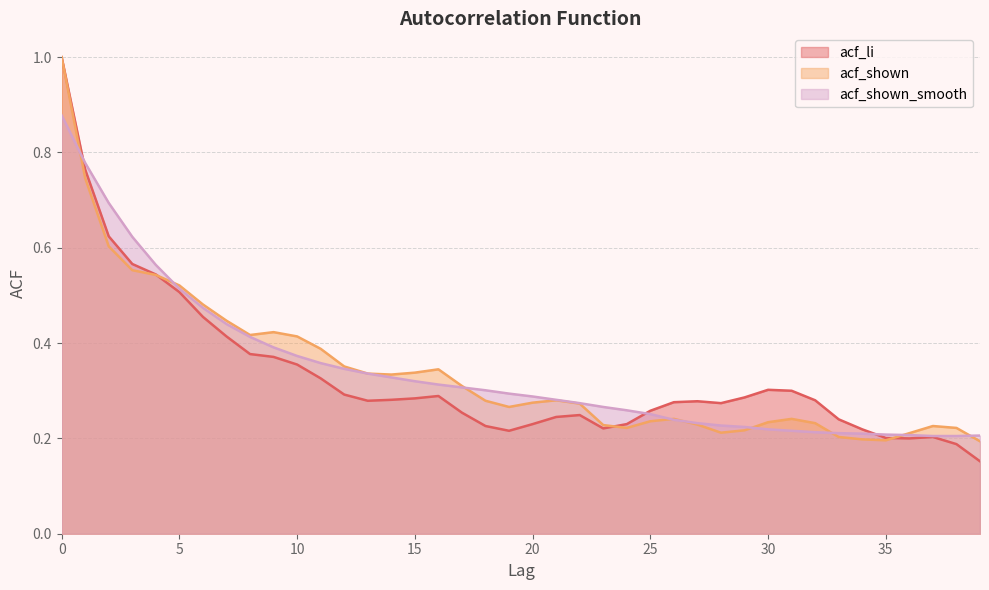

Between 6 and 21, which series saw the biggest shift?

acf_li